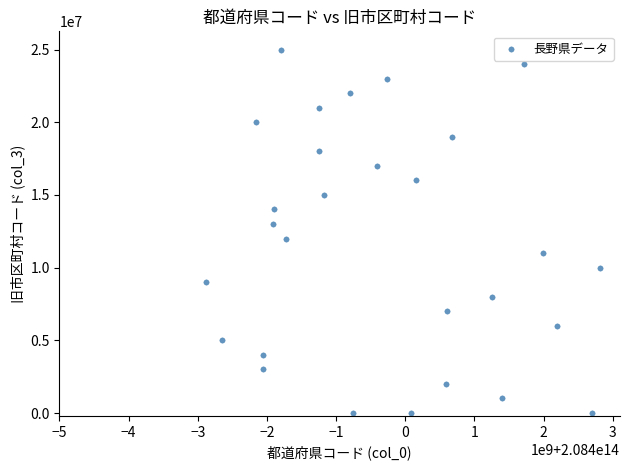

What is the range of Y values (max minus min)?

25000000